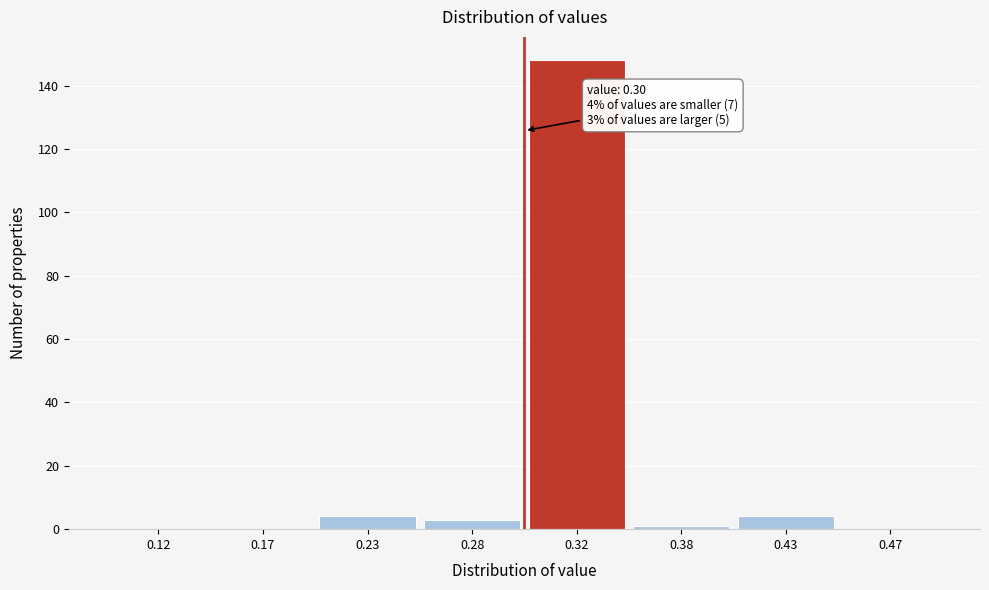

Reading right to left, what are all the values shown in this chart?

0.47=0	0.43=4	0.38=1	0.32=148	0.28=3	0.23=4	0.17=0	0.12=0